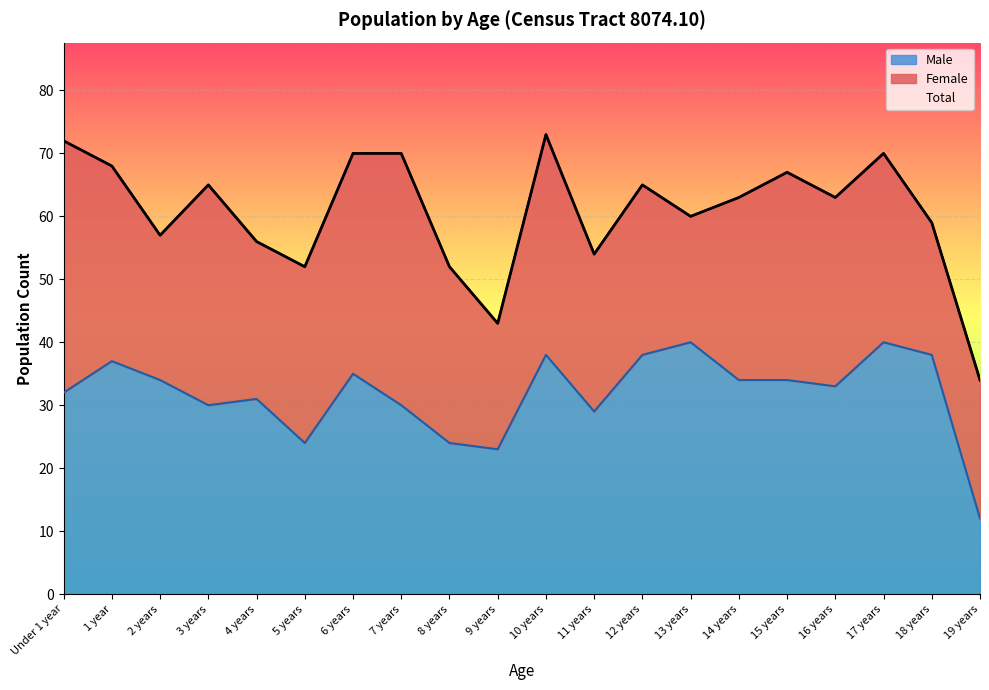

Which series has the widest spread of values?

Total